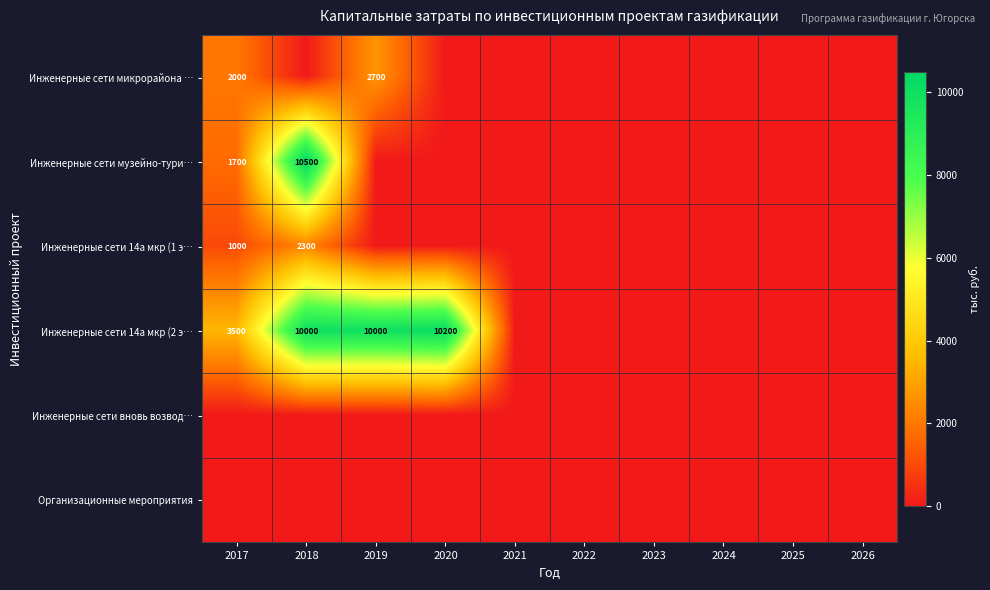

Is it true that Инженерные сети 14а мкр (1 э… equals 847 at 2018?

False